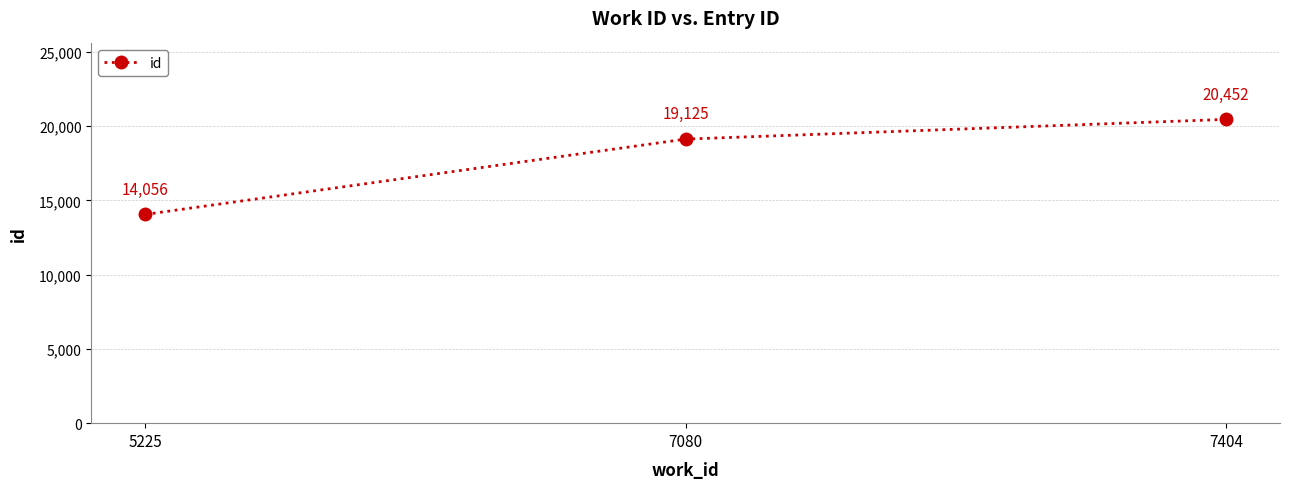

At which category does the chart reach its peak across all series?

7404